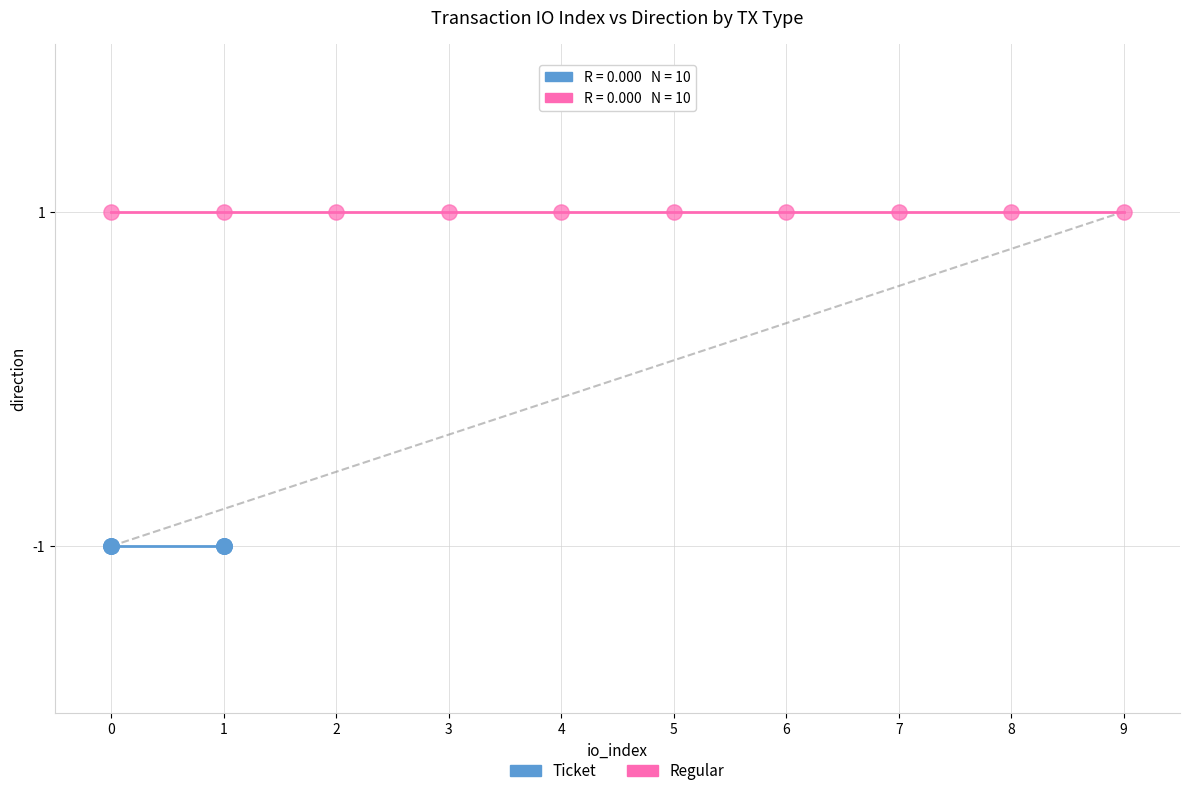

Which series contains the lowest Y value?

Ticket